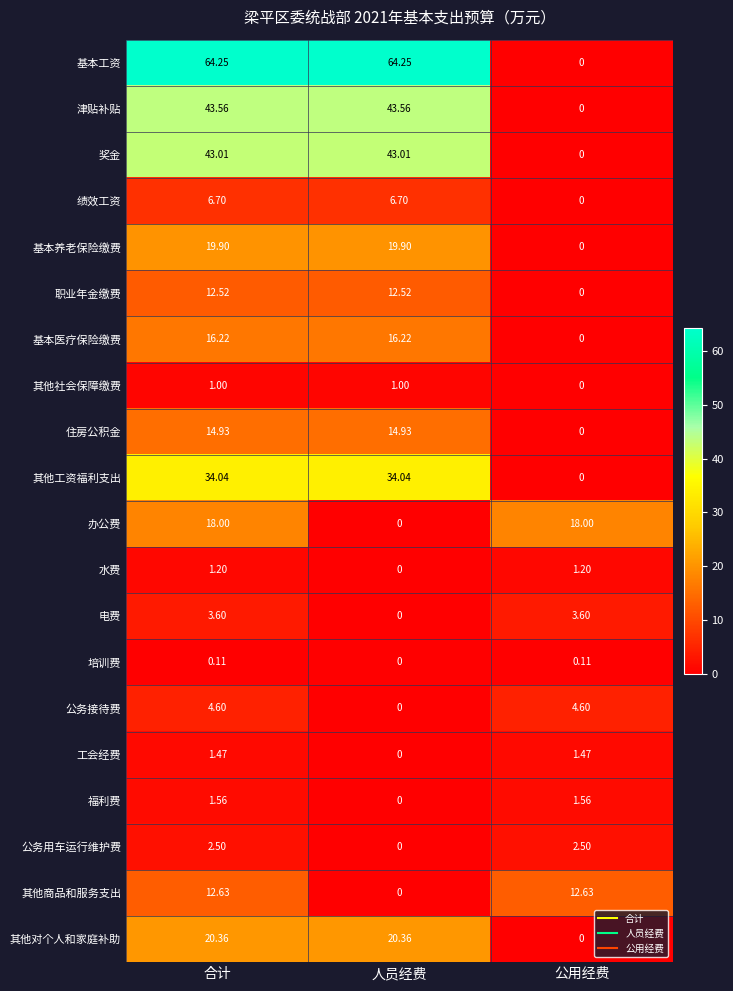

Where does the 公务接待费 series first go above 4?

合计